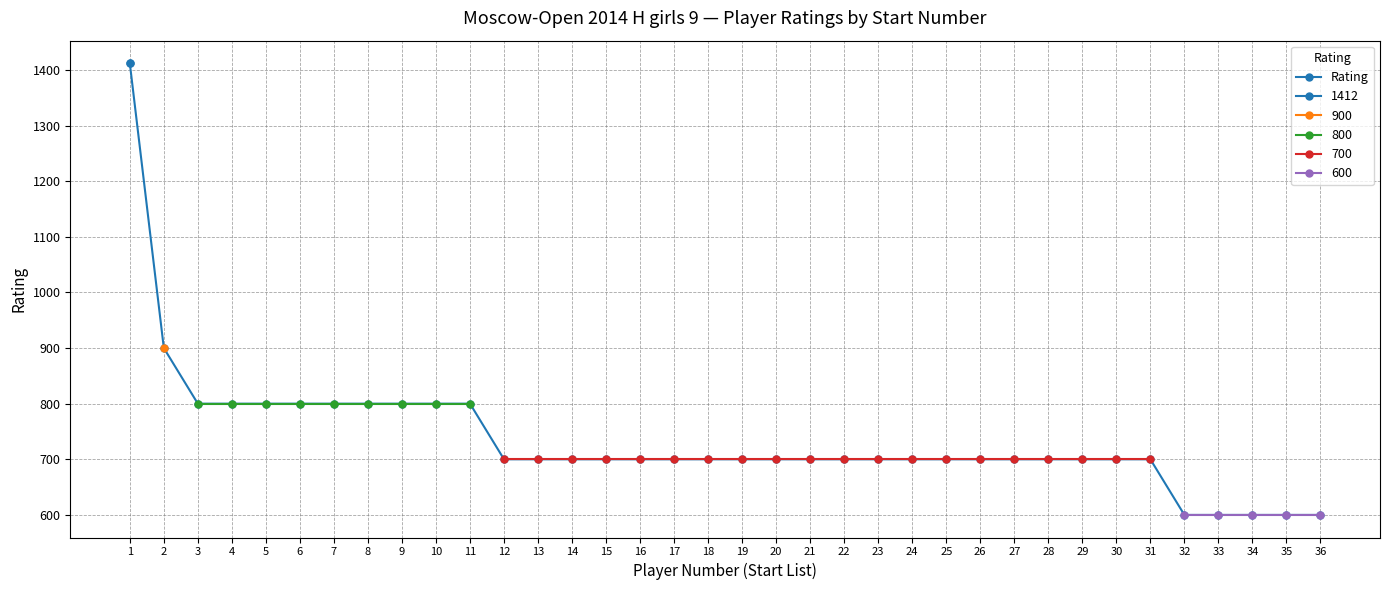

Reading left to right, extract all data points from this chart.

1412	900	800	800	800	800	800	800	800	800	800	700	700	700	700	700	700	700	700	700	700	700	700	700	700	700	700	700	700	700	700	600	600	600	600	600